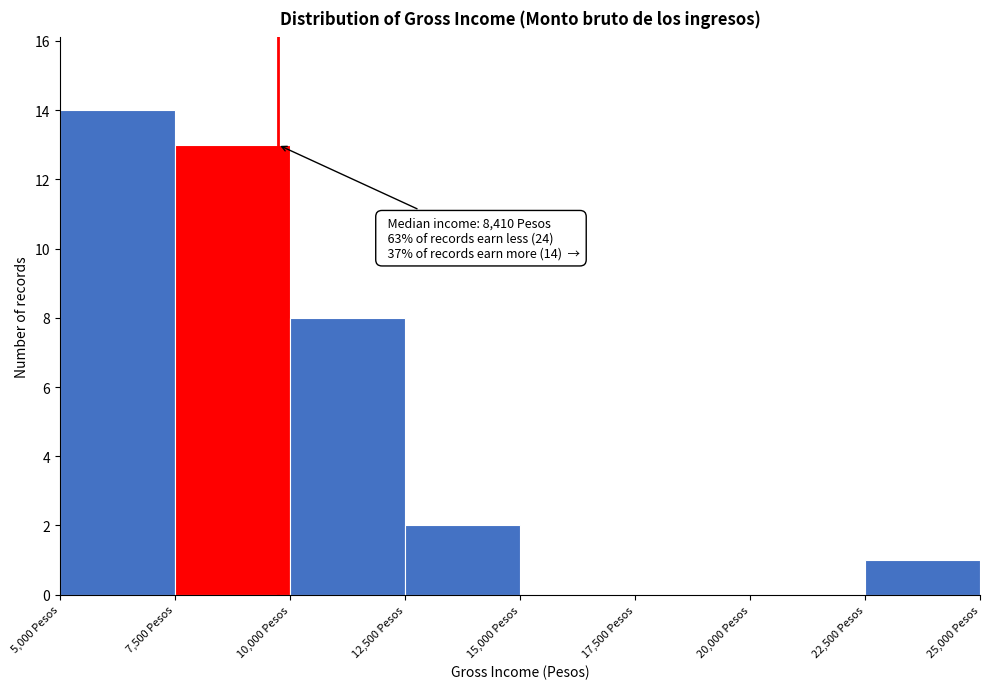

Which range on the x-axis has the tallest bar?

5000 to 7500